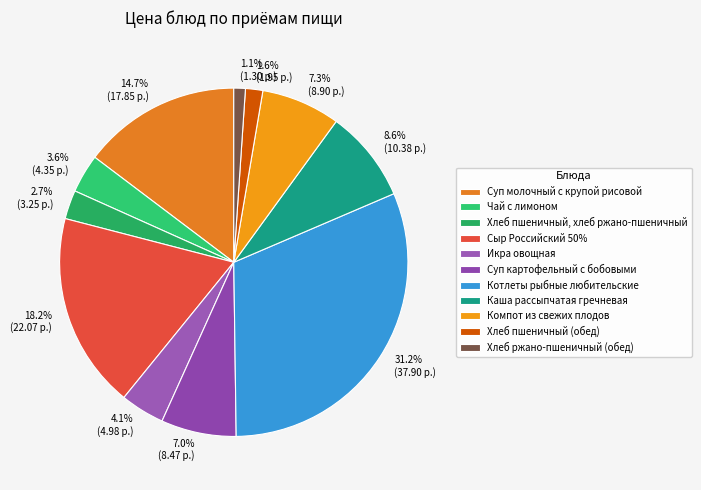

To the nearest percent, what percentage of the pie is Суп картофельный с бобовыми?

7%